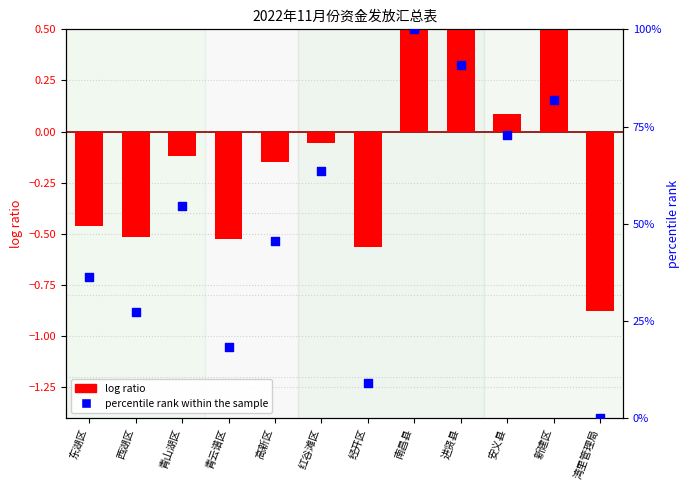

What are all the series names shown in the legend?

log ratio, percentile rank within the sample